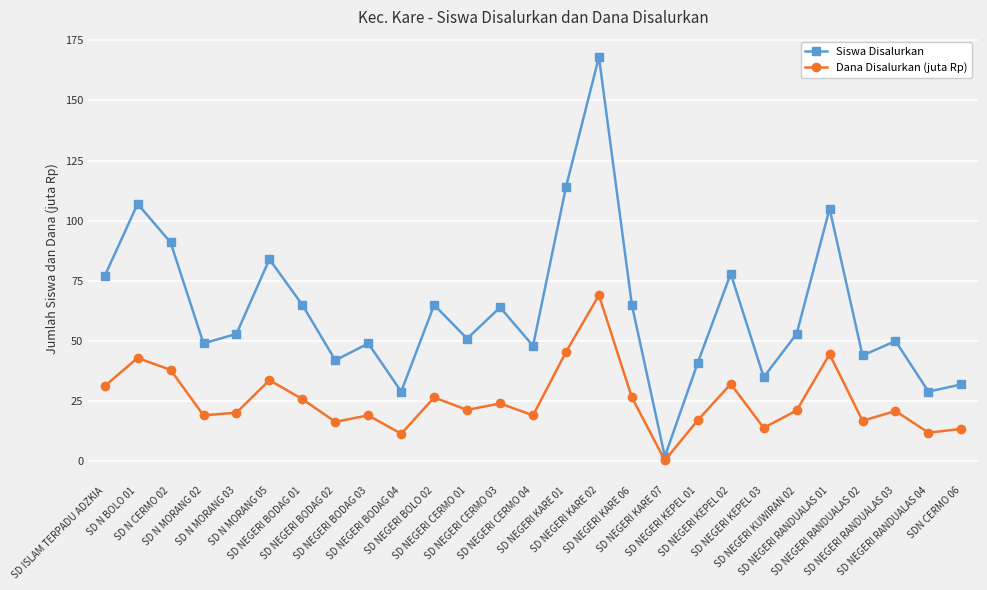

What is the value of the Dana Disalurkan (juta Rp) point at the 24th from the left?

16.9